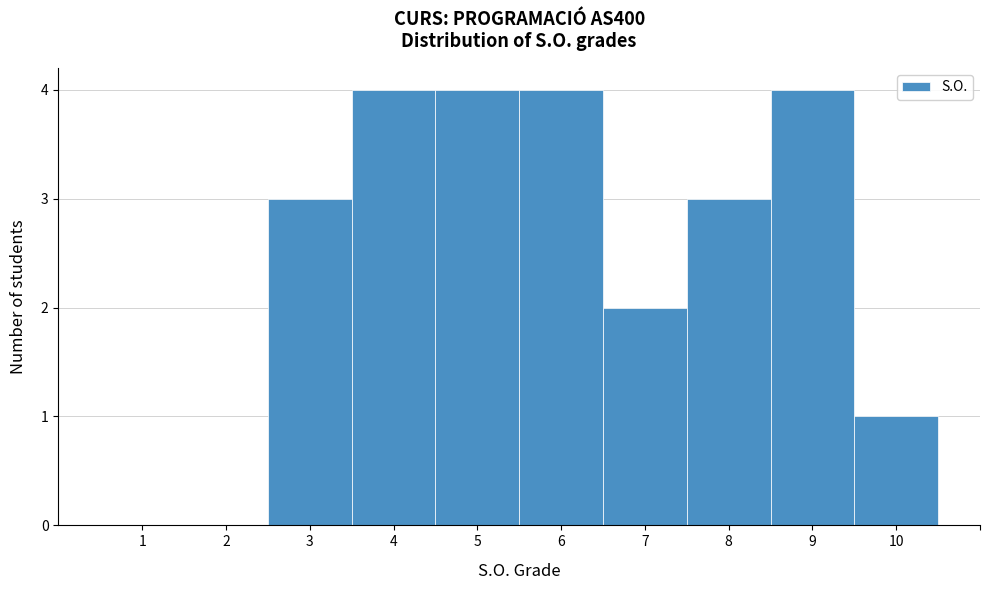

Reading left to right, list every bar in this chart as the range it spans on the x-axis followed by its height. The values are not printed on the chart, so give them approximately, as read against the axis.

0.5 to 1.5: 0
1.5 to 2.5: 0
2.5 to 3.5: 3
3.5 to 4.5: 4
4.5 to 5.5: 4
5.5 to 6.5: 4
6.5 to 7.5: 2
7.5 to 8.5: 3
8.5 to 9.5: 4
9.5 to 10.5: 1